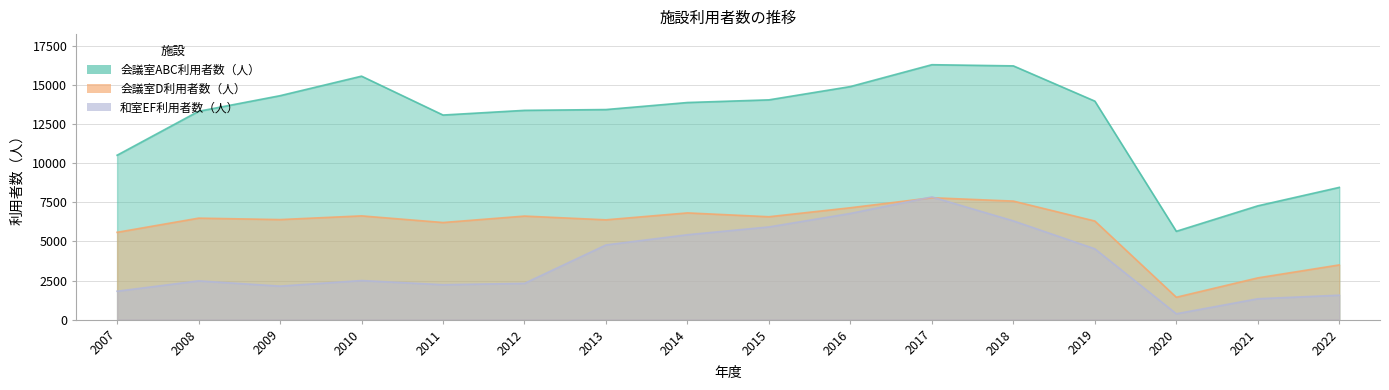

What is the value of the 和室EF利用者数（人） point at the 8th from the left?

5423